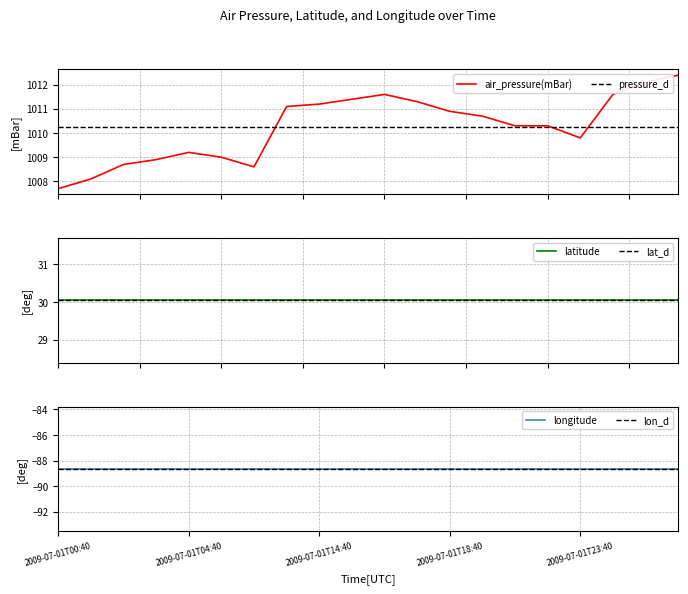

What is the spread (max minus min) of values at 2009-07-01T21:40?

1098.9